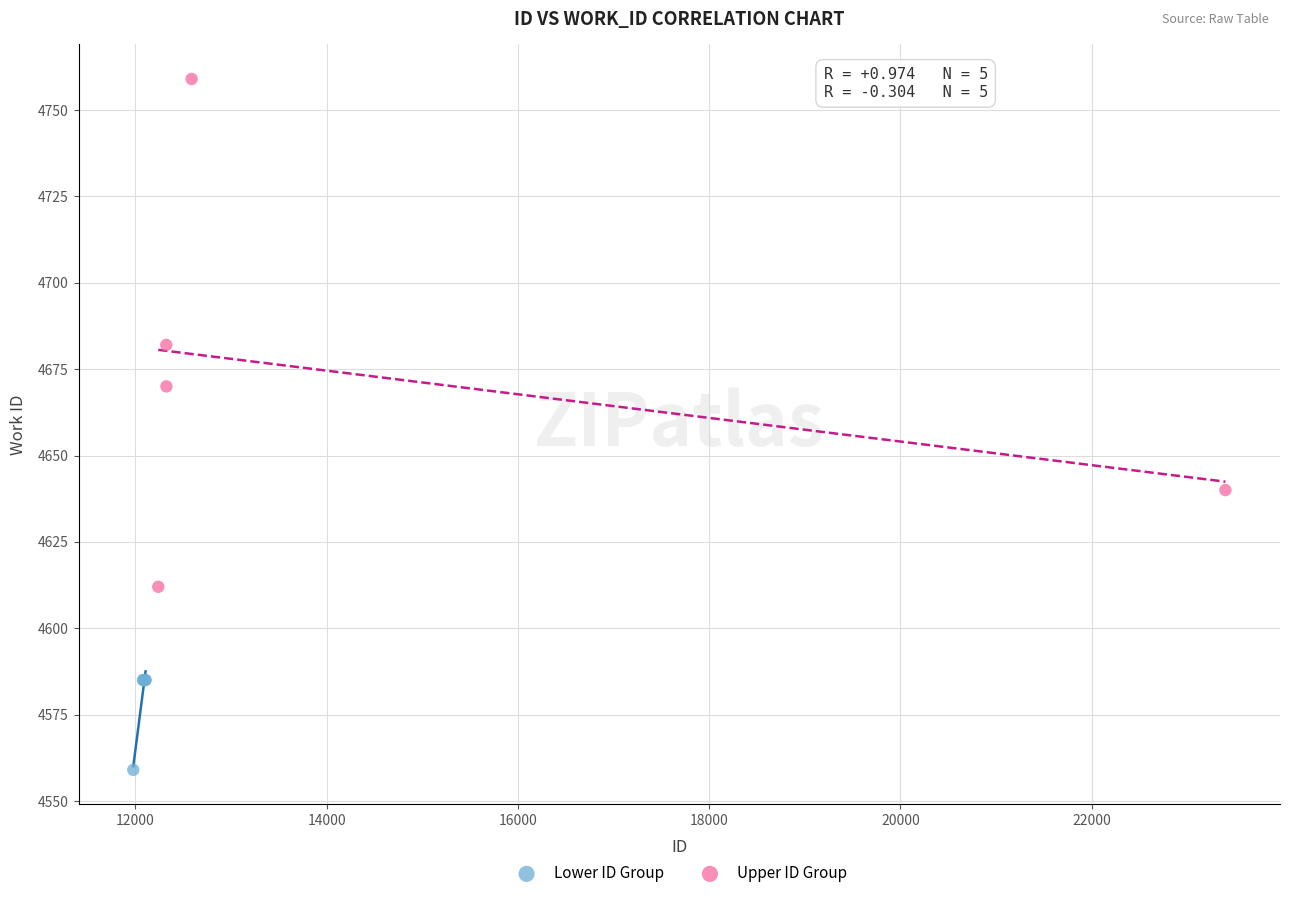

Which series contains the lowest Y value?

Lower ID Group